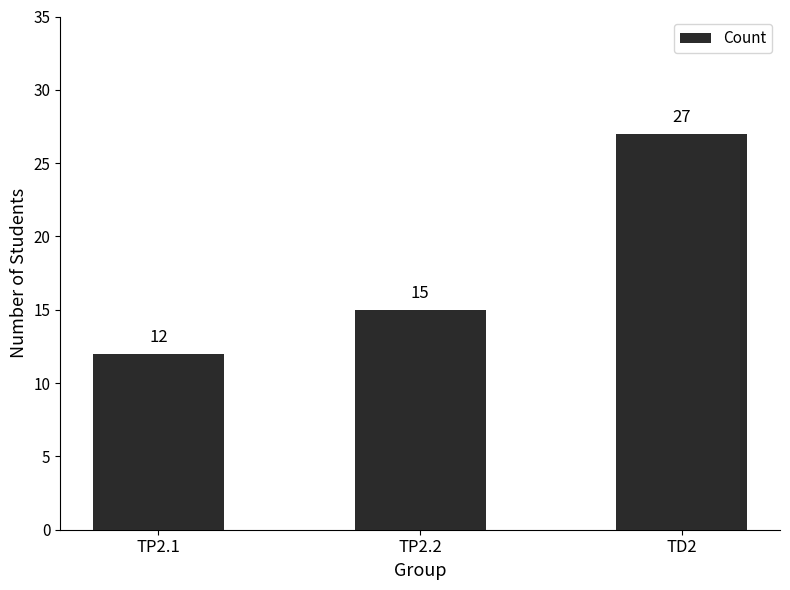

Which label corresponds to the smallest value in the chart?

TP2.1